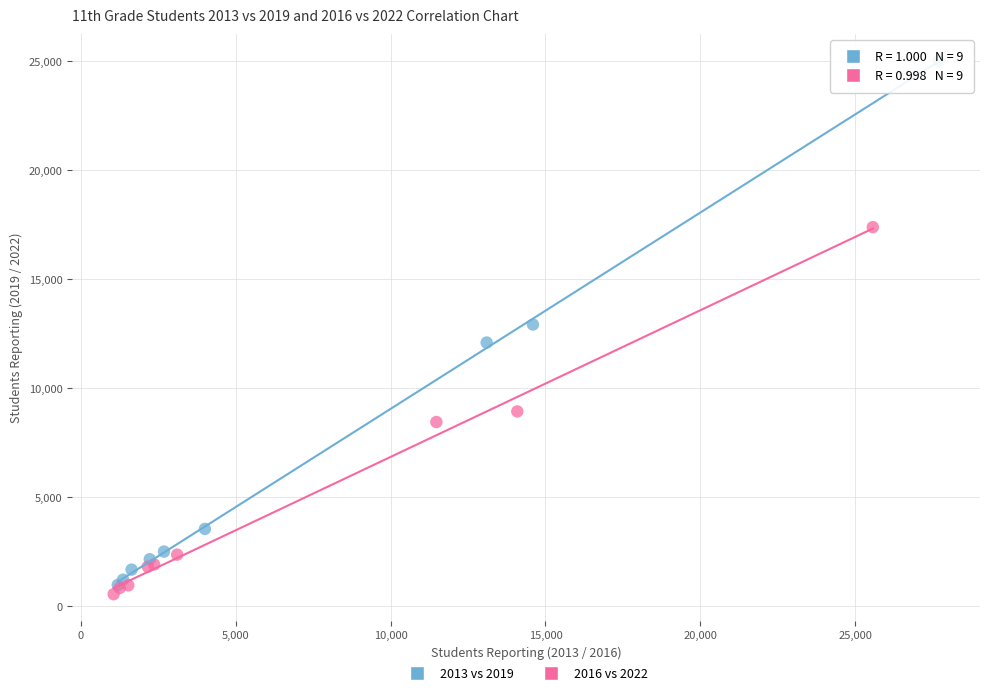

What are all the series names shown in the legend?

2013 vs 2019, 2016 vs 2022